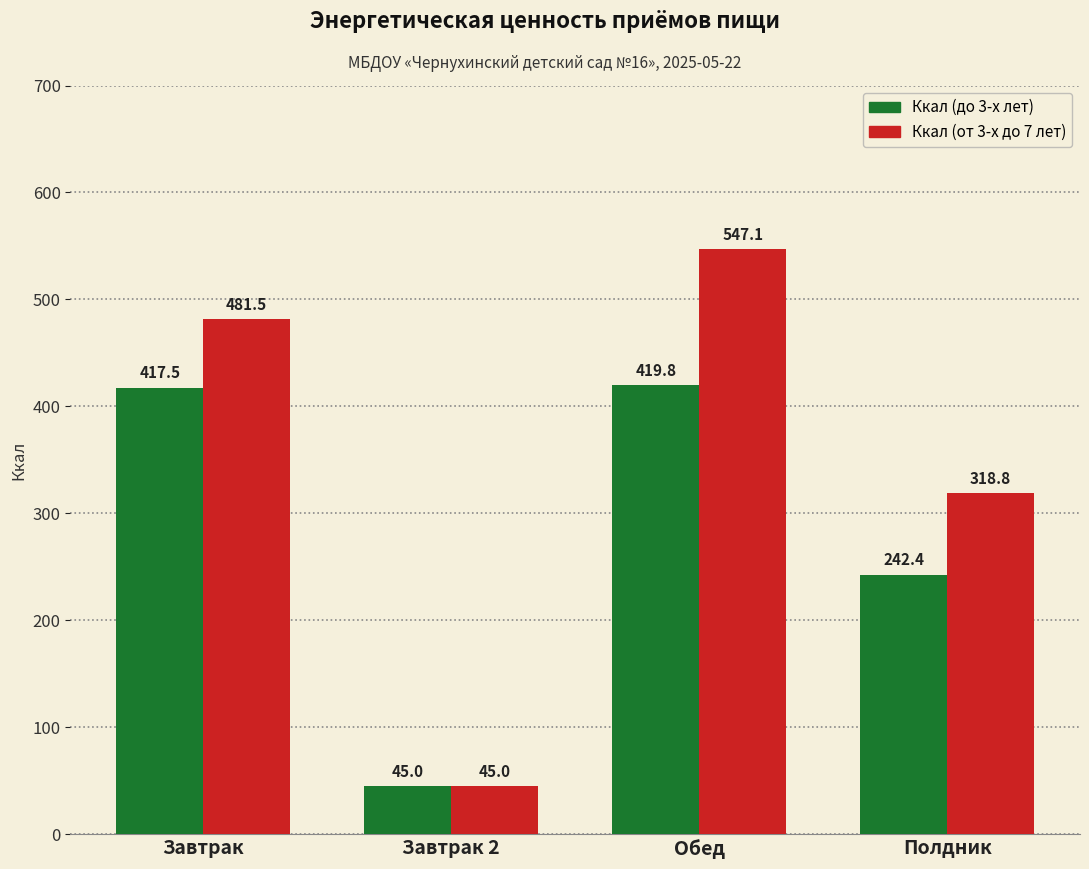

Count the number of categories in the chart.

4